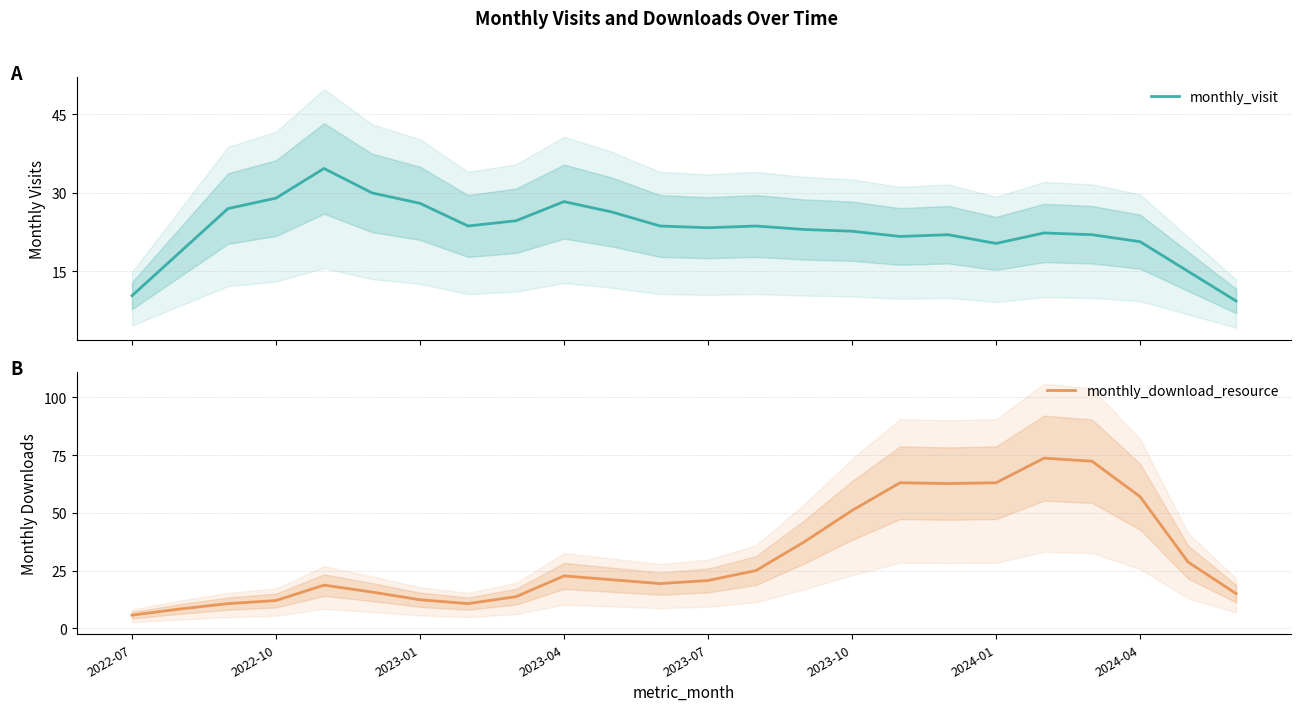

How many distinct data groups are displayed?

2